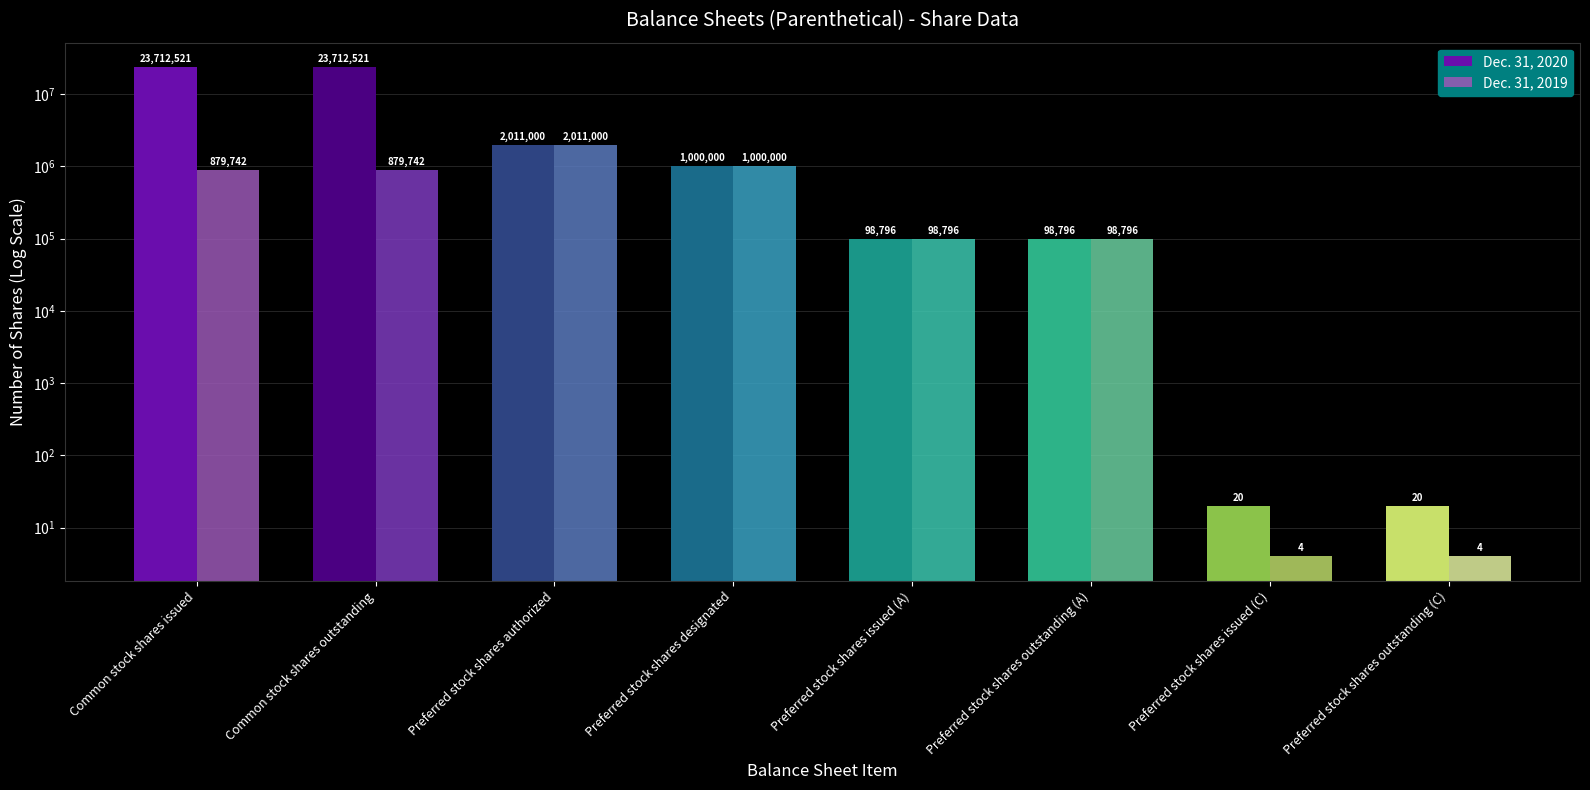

Reading left to right, extract all data points from this chart.

Dec. 31, 2020: 23712521	23712521	2011000	1000000	98796	98796	20	20
Dec. 31, 2019: 879742	879742	2011000	1000000	98796	98796	4	4